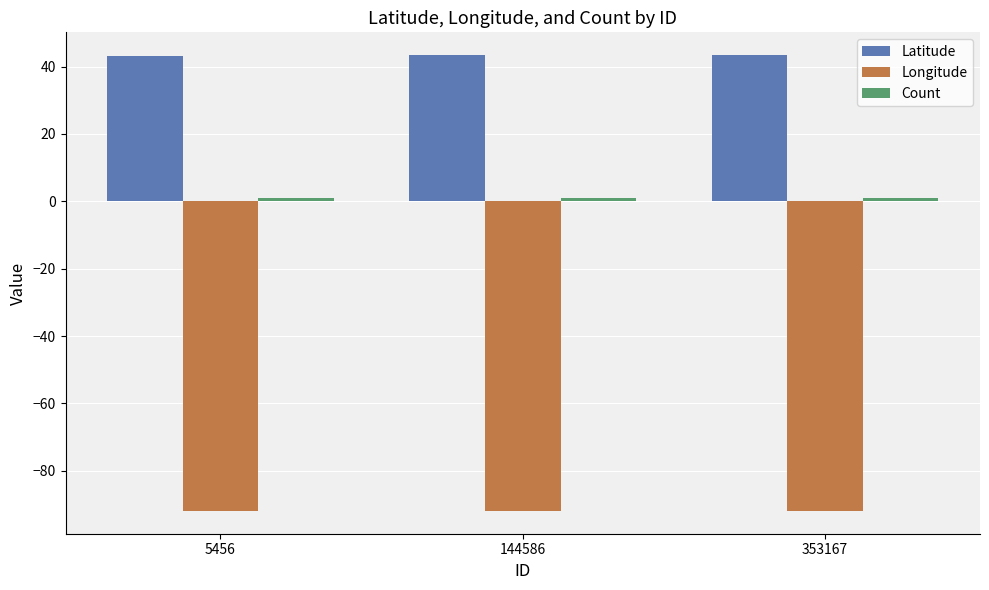

What is the smallest value displayed?

-91.9